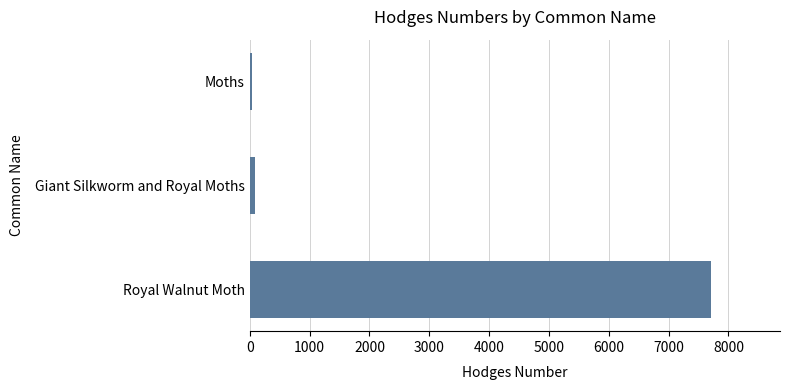

What is the label of the 1st bar from the bottom?

Royal Walnut Moth